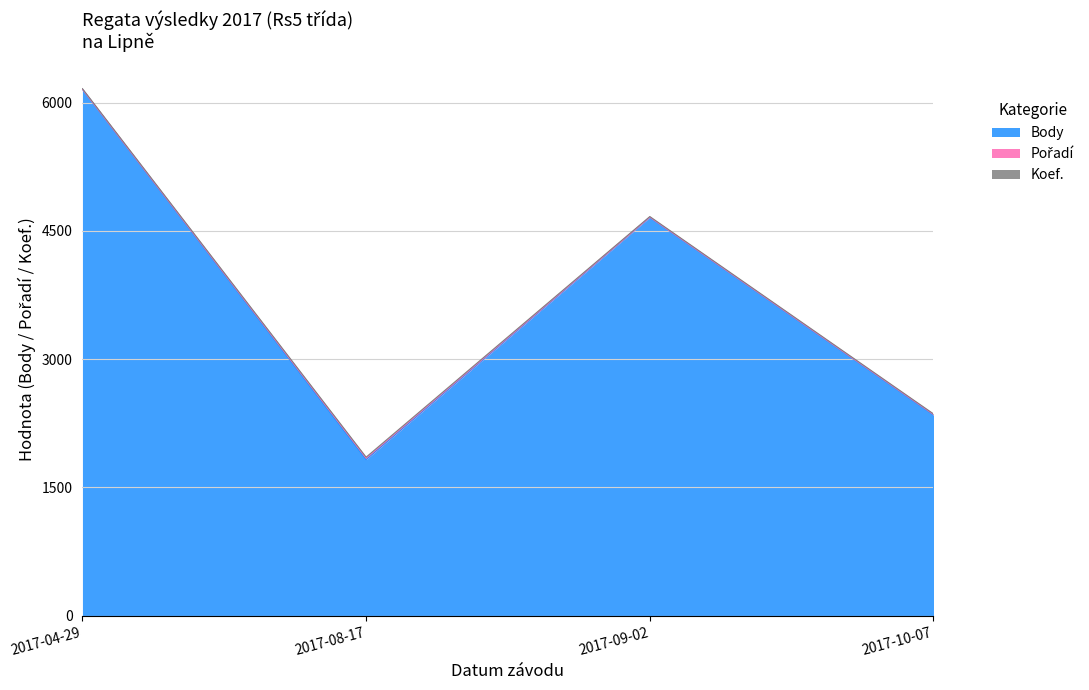

What is the minimum value for Pořadí?

1